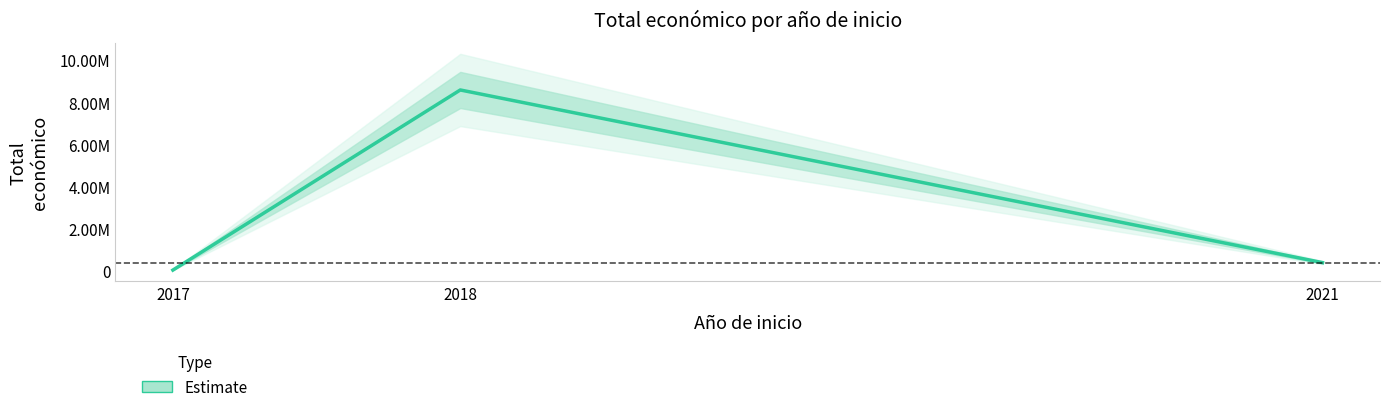

Approximately how many times larger is the value at 2018 compared to 2021?

22.5